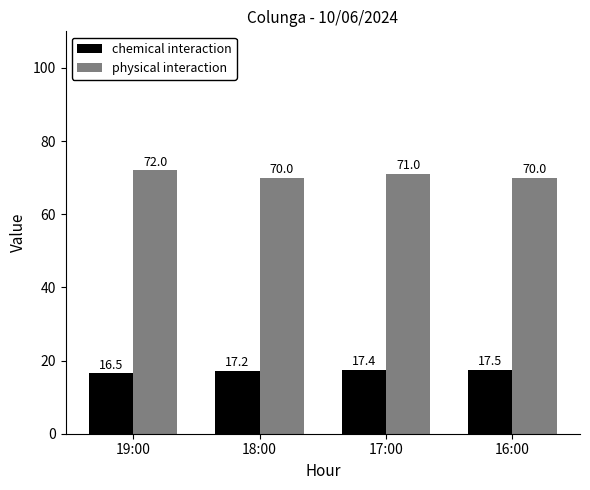

Count the chemical interaction values in the range 17 to 18.

3